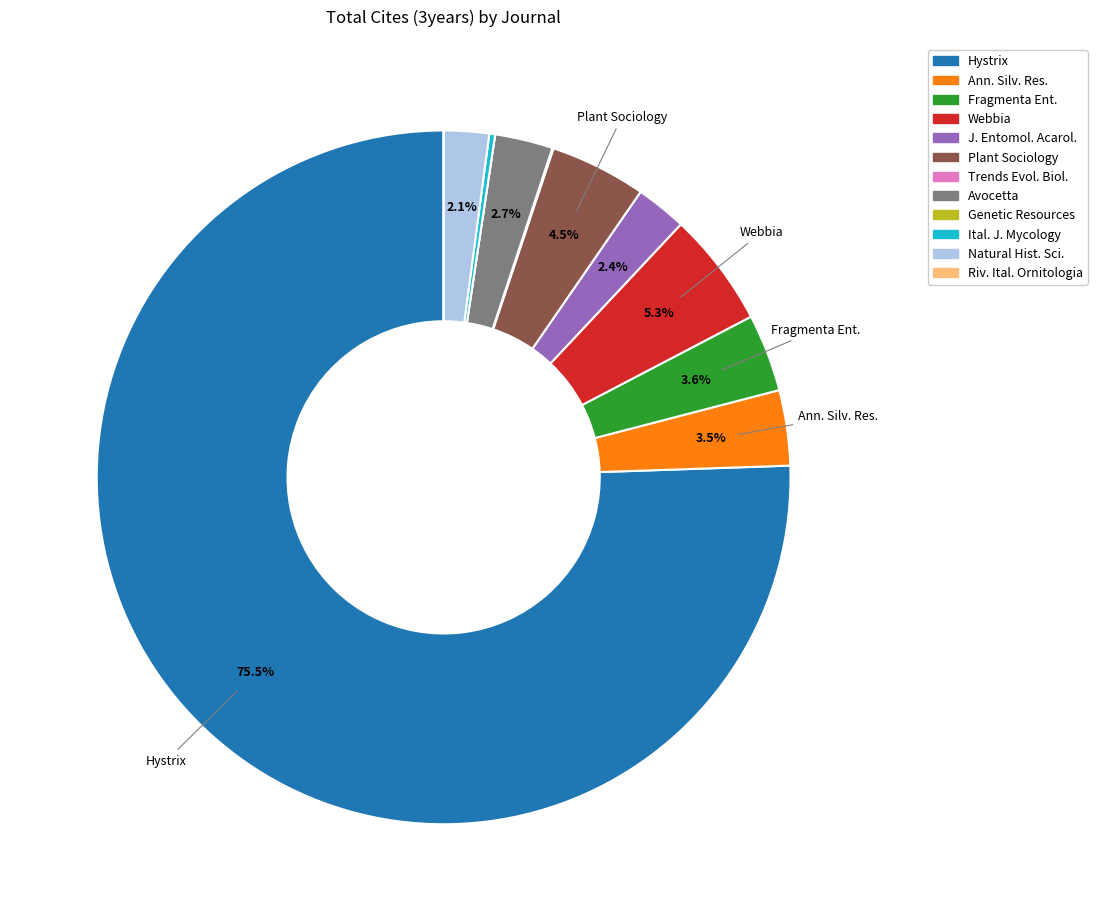

How much of the chart is everything except Plant Sociology?

95.5%